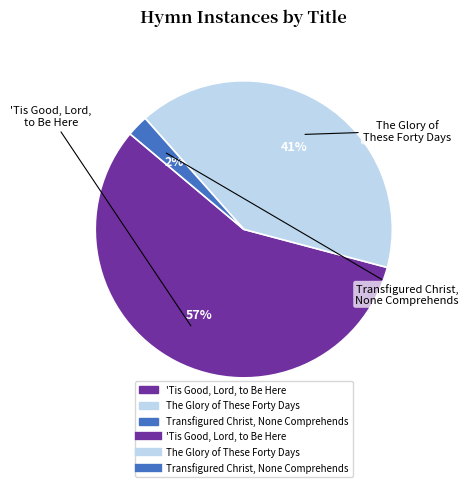

To the nearest percent, what is the difference between the largest and smallest slice percentages?

55%